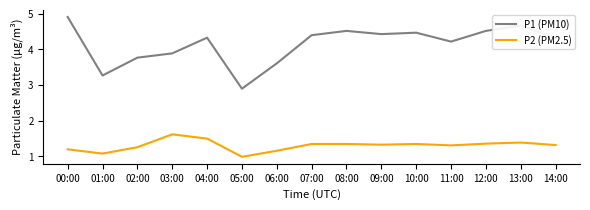

At 04:00, list the series in order from largest to smallest.

P1 (PM10), P2 (PM2.5)